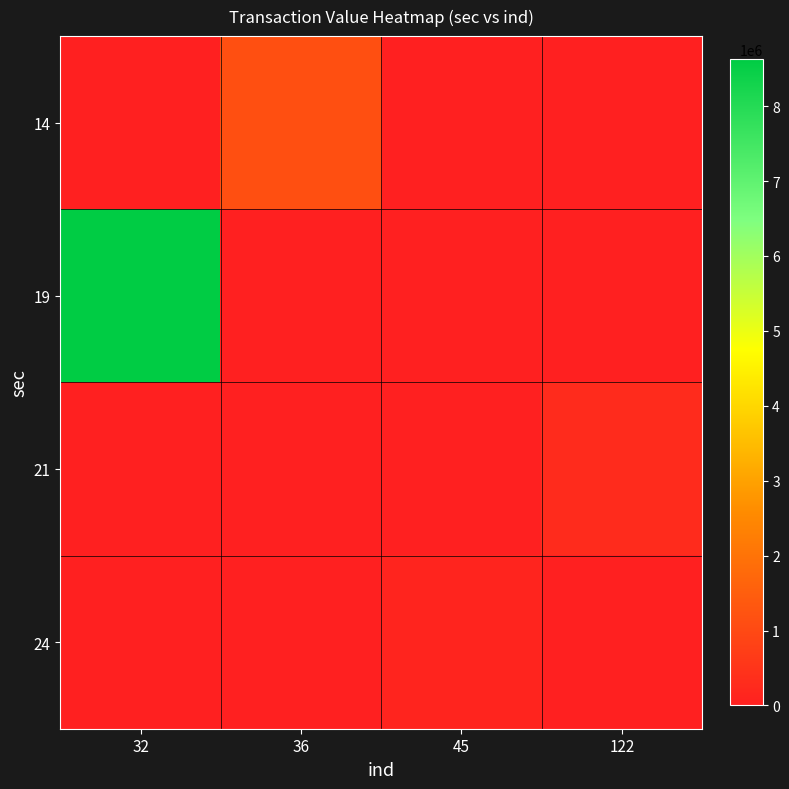

At which category does the chart reach its minimum across all series?

32